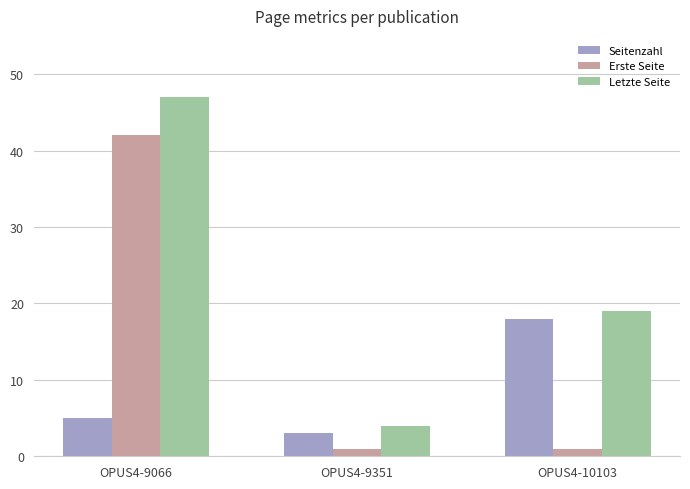

Reading left to right, list all the values displayed in this chart.

Seitenzahl: OPUS4-9066=5	OPUS4-9351=3	OPUS4-10103=18
Erste Seite: OPUS4-9066=42	OPUS4-9351=1	OPUS4-10103=1
Letzte Seite: OPUS4-9066=47	OPUS4-9351=4	OPUS4-10103=19